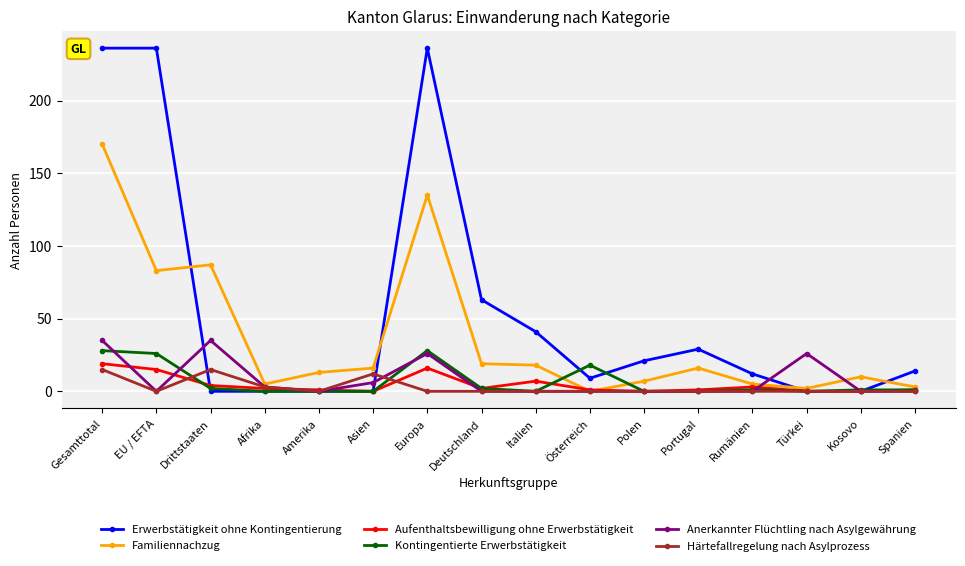

True or false: Anerkannter Flüchtling nach Asylgewährung and Aufenthaltsbewilligung ohne Erwerbstätigkeit cross at least once.

True